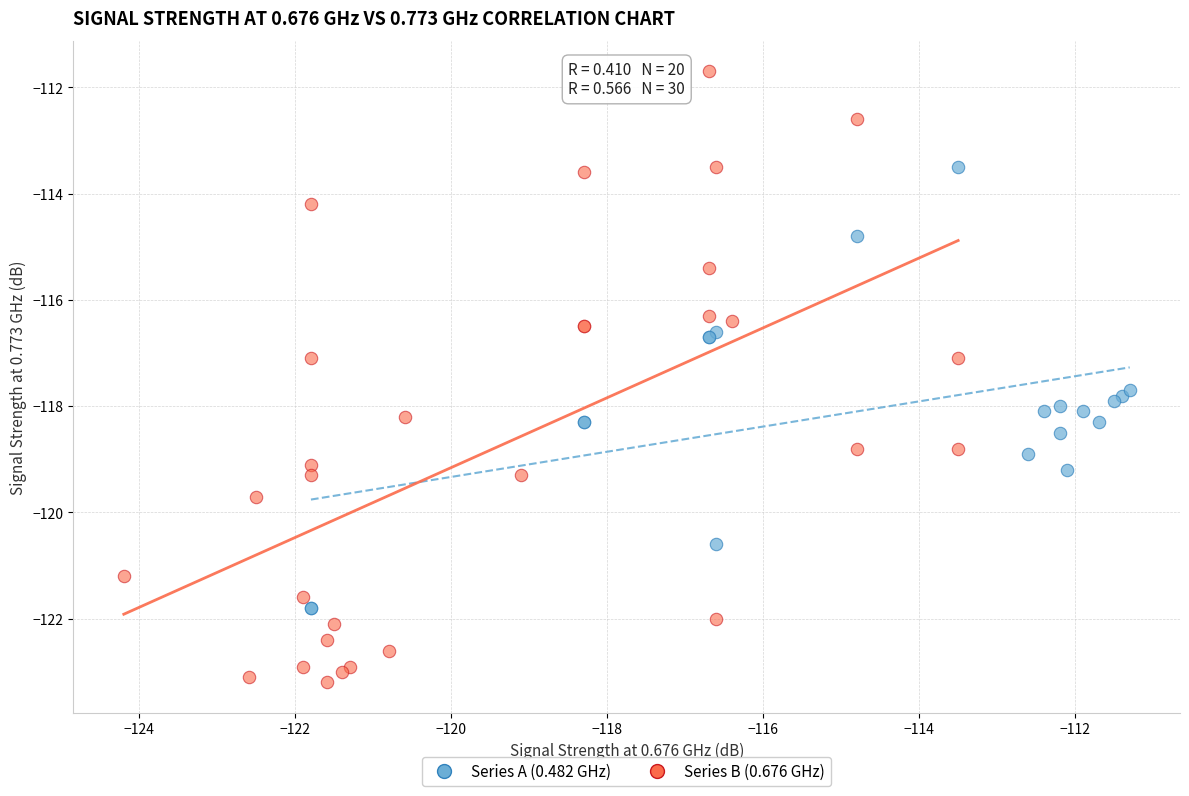

Which series has the largest Y range (max minus min)?

Series B (0.676 GHz)